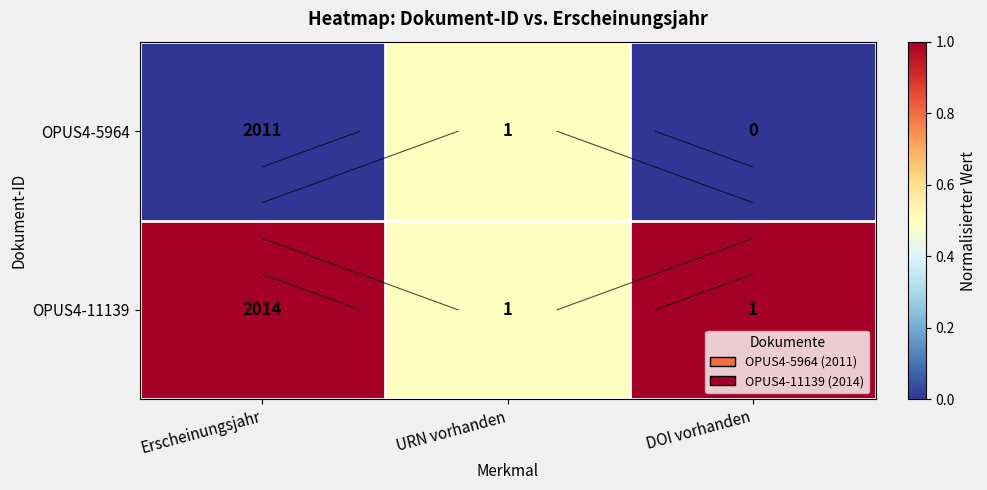

At which category is the sum across all series the highest?

Erscheinungsjahr